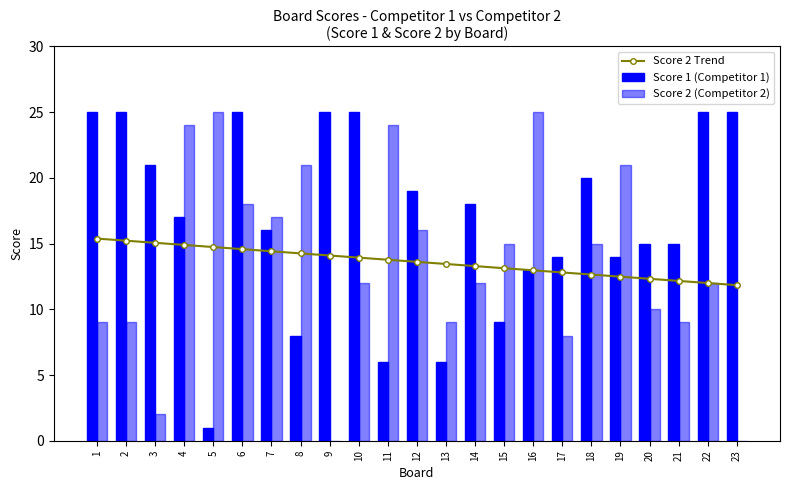

How many data points in Score 2 (Competitor 2) are above 12?

11